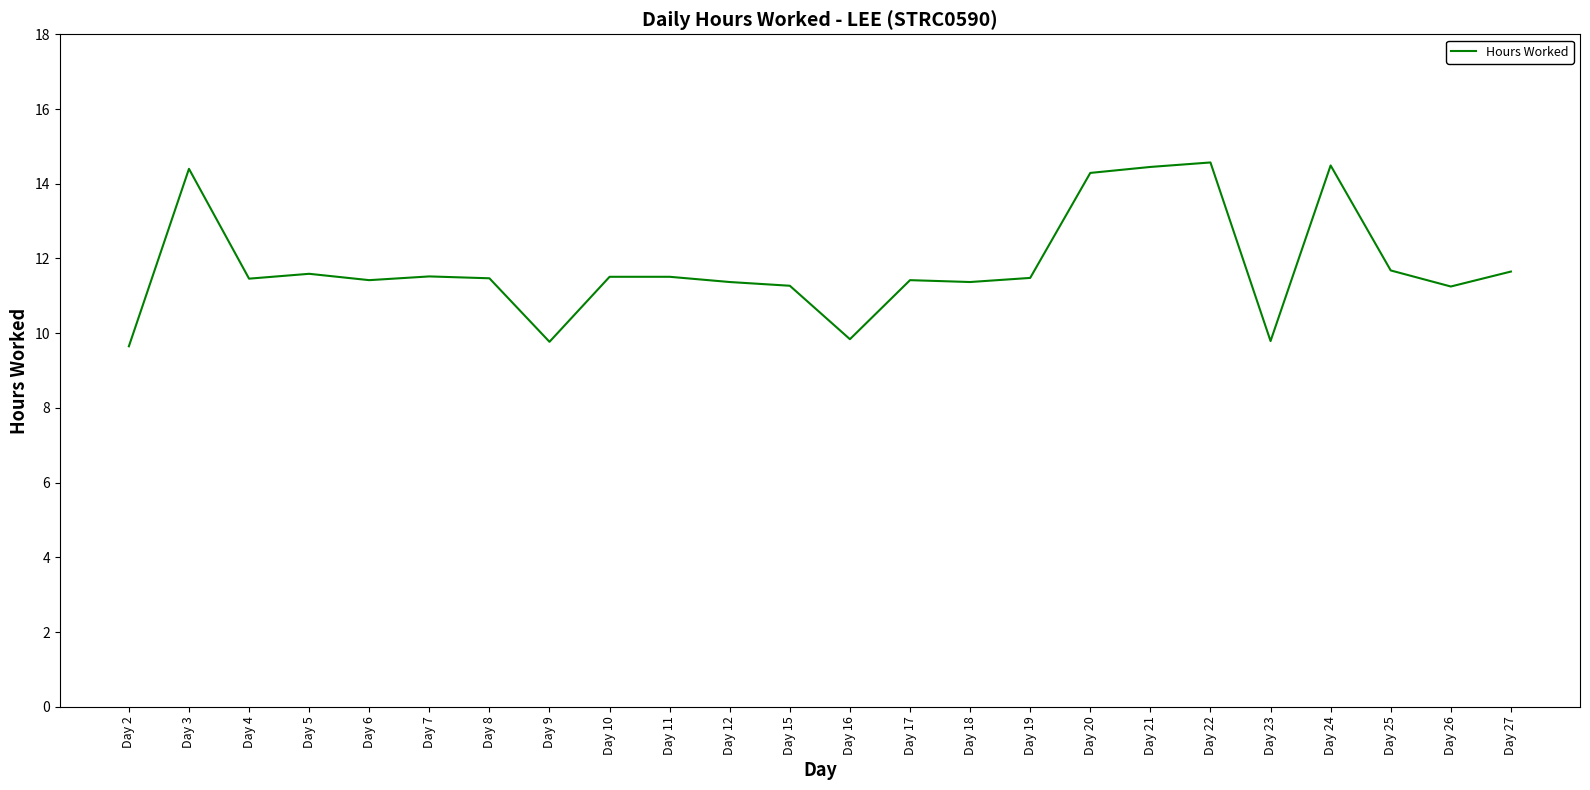

What is the sum of all values?

283.2